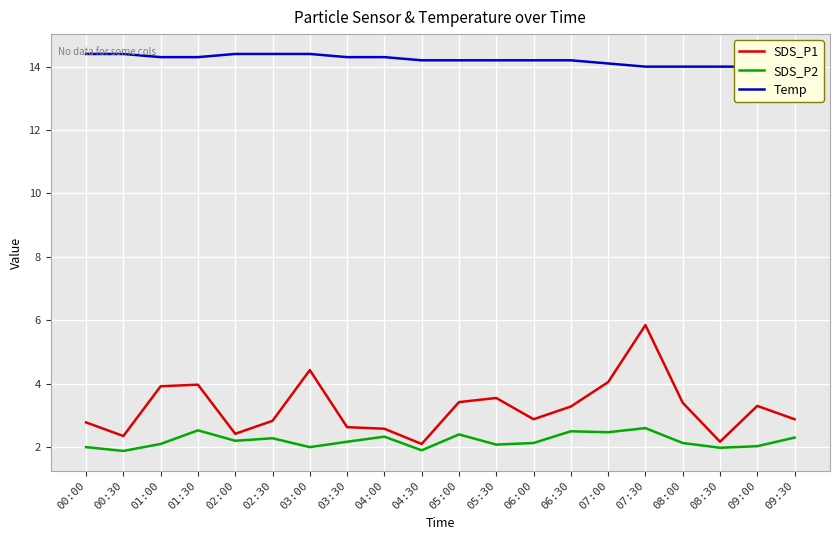

Reading right to left, what are all the values shown in this chart?

SDS_P1: 2.9	3.3	2.2	3.4	5.8	4.0	3.3	2.9	3.5	3.4	2.1	2.6	2.6	4.4	2.8	2.4	4.0	3.9	2.4	2.8
SDS_P2: 2.3	2.0	2.0	2.1	2.6	2.5	2.5	2.1	2.1	2.4	1.9	2.3	2.2	2.0	2.3	2.2	2.5	2.1	1.9	2.0
Temp: 14.0	14.0	14.0	14.0	14.0	14.1	14.2	14.2	14.2	14.2	14.2	14.3	14.3	14.4	14.4	14.4	14.3	14.3	14.4	14.4